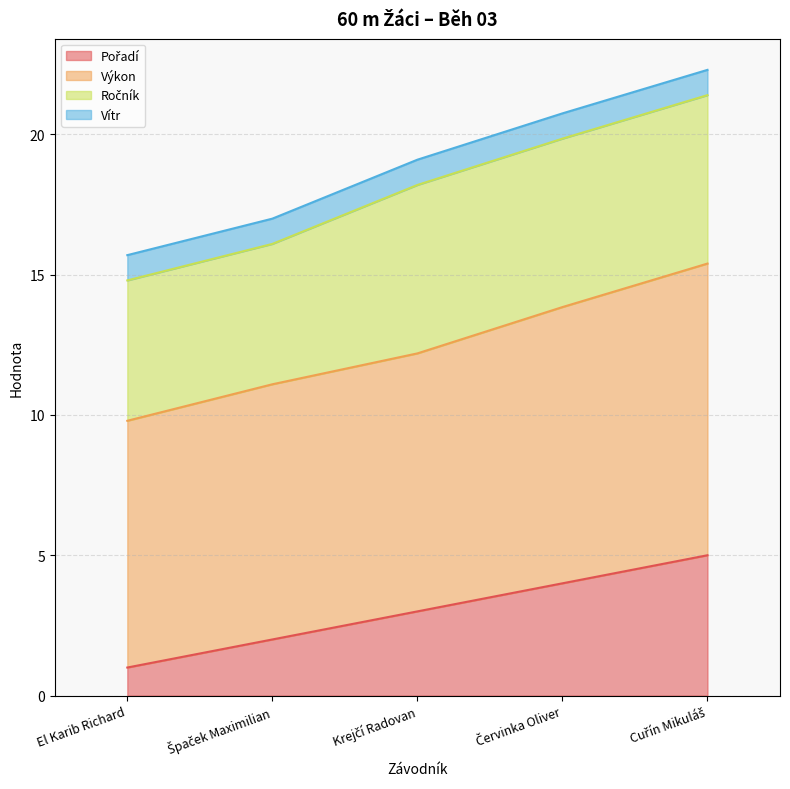

Which has a higher value, Špaček Maximilian or Červinka Oliver?

Červinka Oliver